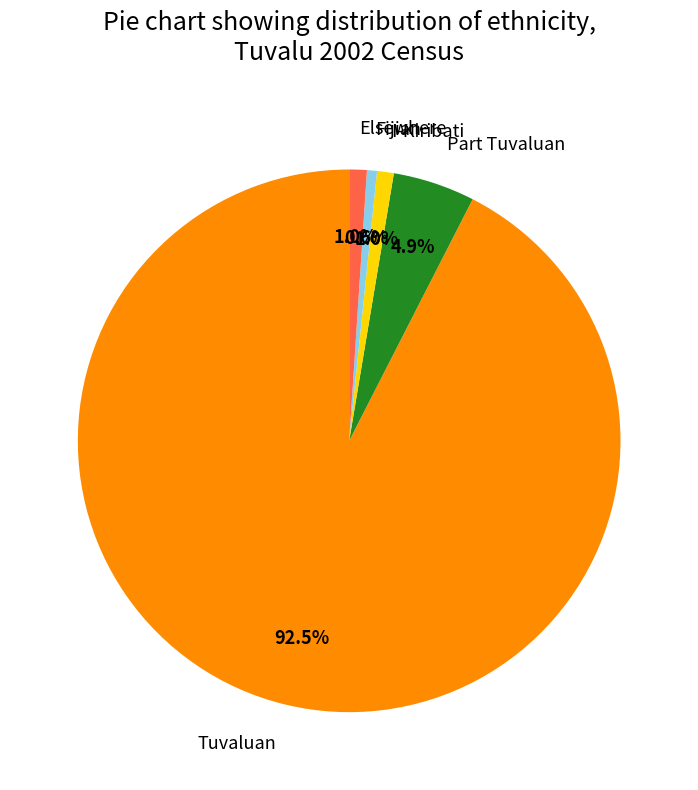

Does Tuvaluan represent more than half of the total?

Yes